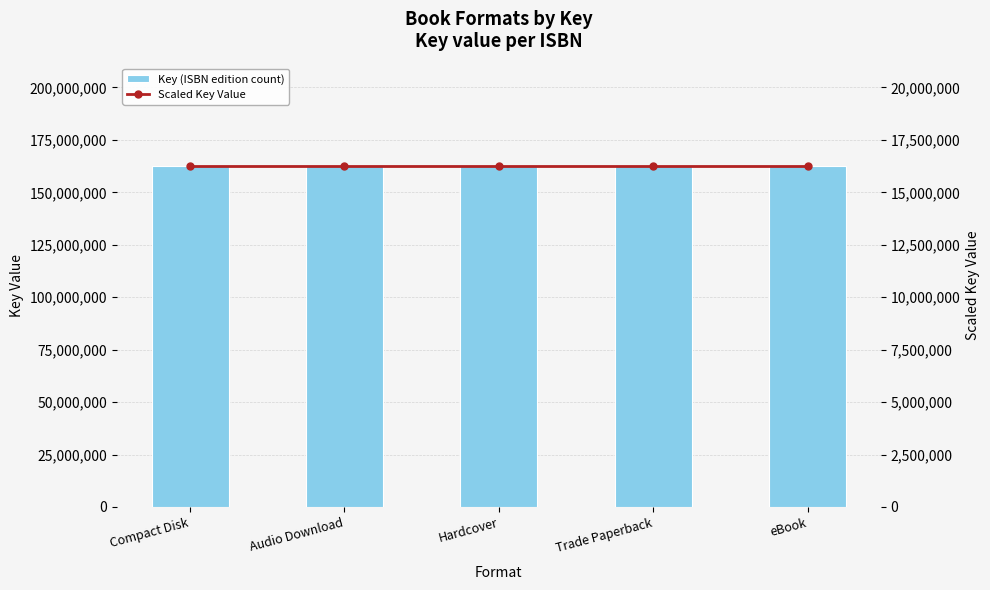

Reading left to right, transcribe all the data shown in this chart.

Key (ISBN edition count): Compact Disk=162550715.0	Audio Download=162550715.0	Hardcover=162550715.0	Trade Paperback=162550715.0	eBook=162550715.0
Scaled Key Value: Compact Disk=16255071.5	Audio Download=16255071.5	Hardcover=16255071.5	Trade Paperback=16255071.5	eBook=16255071.5